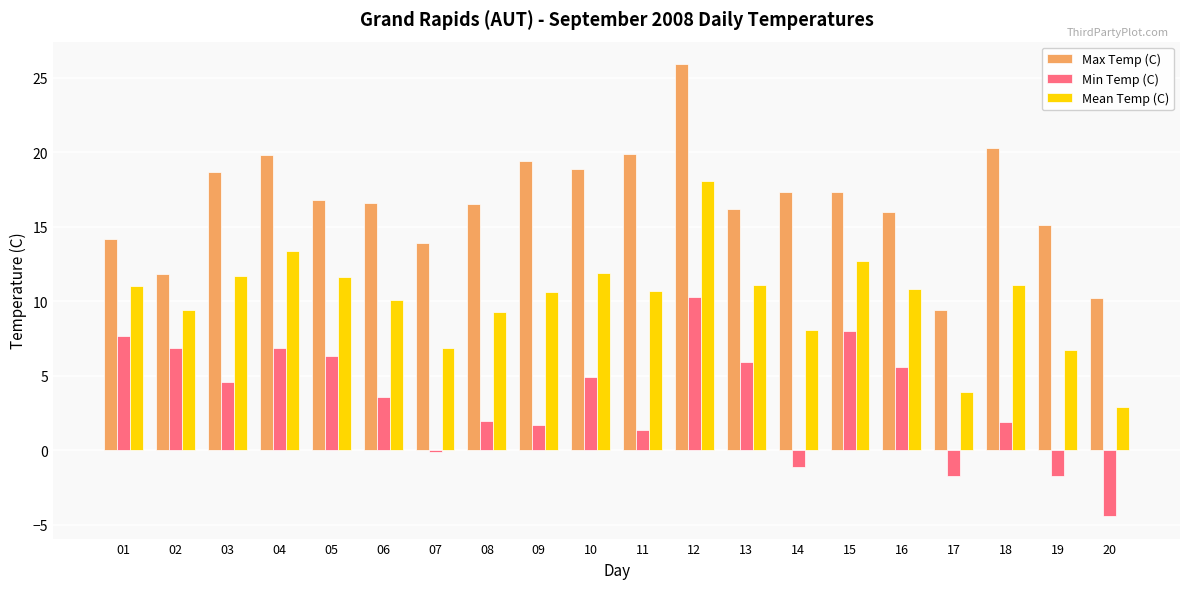

What is the greatest value displayed?

25.9